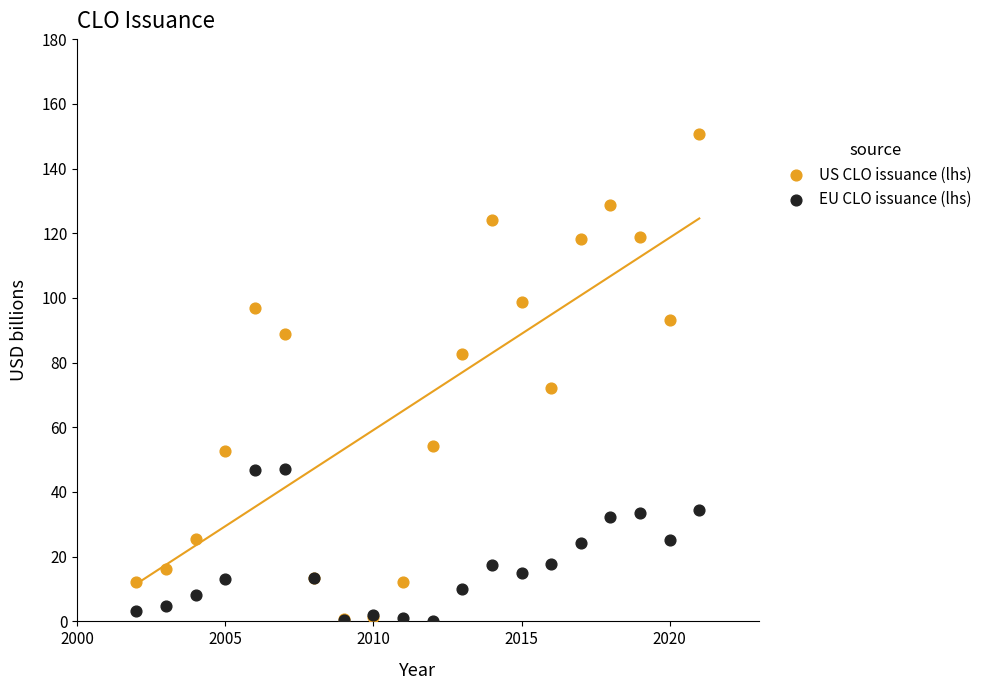

Across all series, what Y value is closest to 75?

72.3